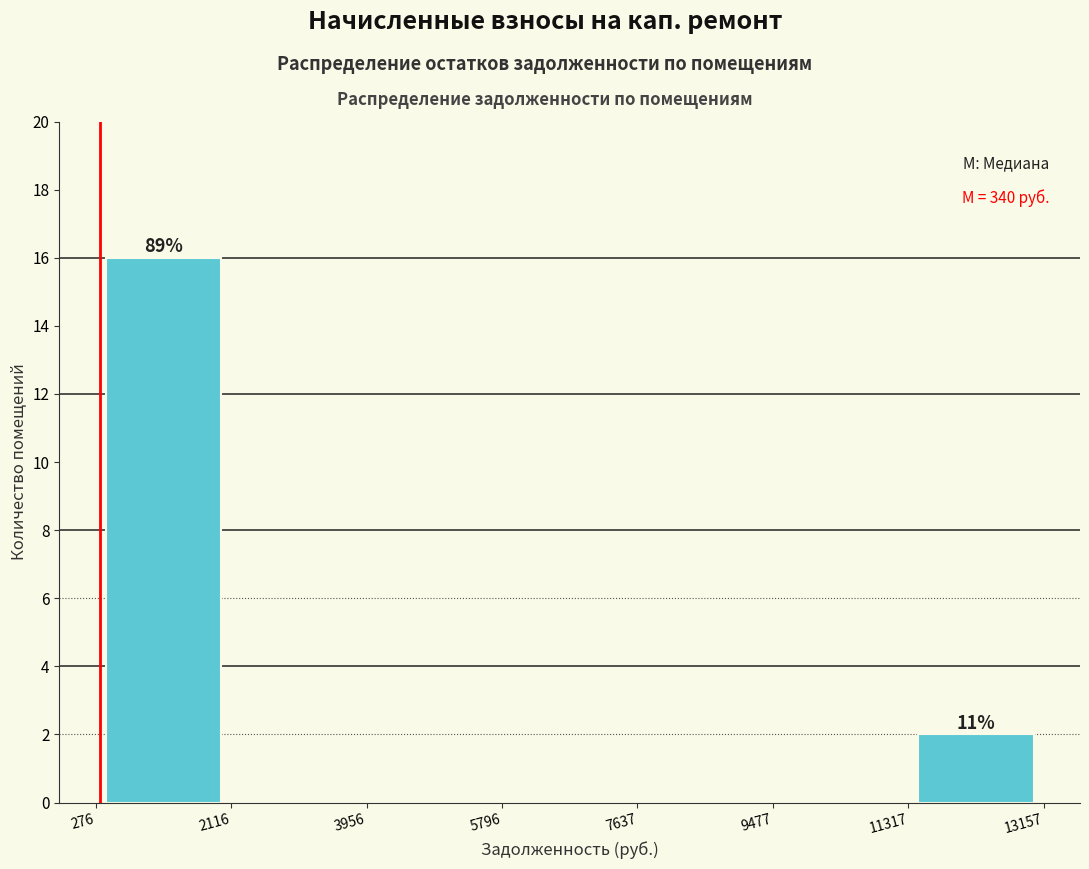

Which range on the x-axis has the tallest bar?

276 to 2116